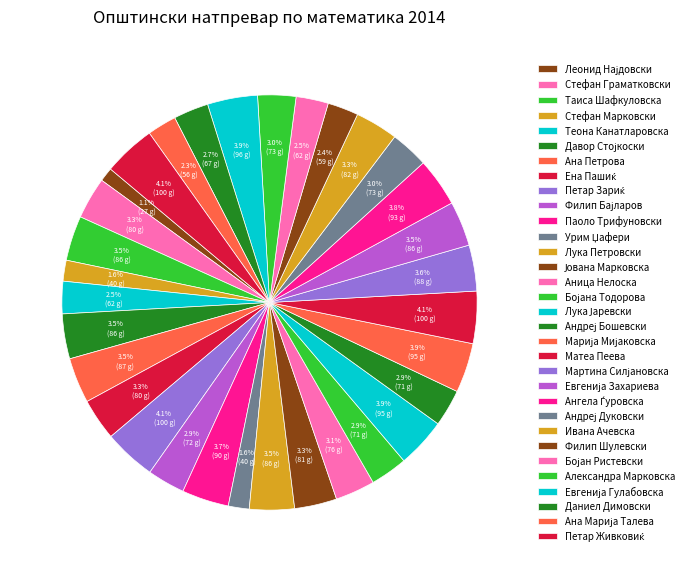

What portion of the pie excludes Андреј Дуковски?

97.0%